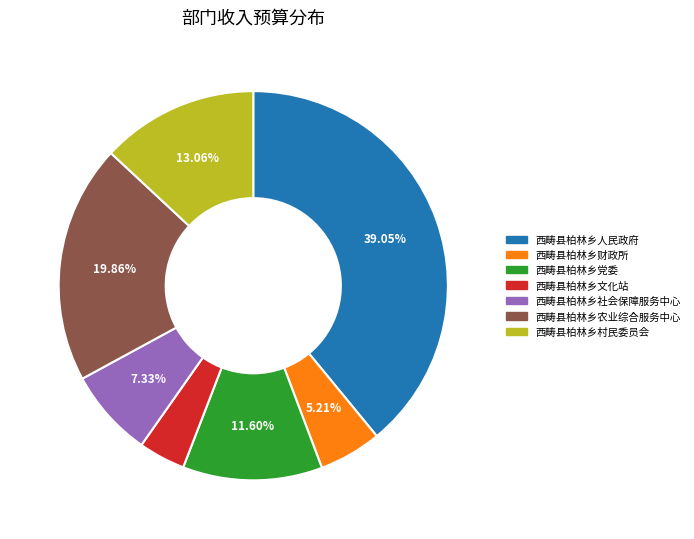

To the nearest percent, what portion does 西畴县柏林乡文化站 represent?

4%